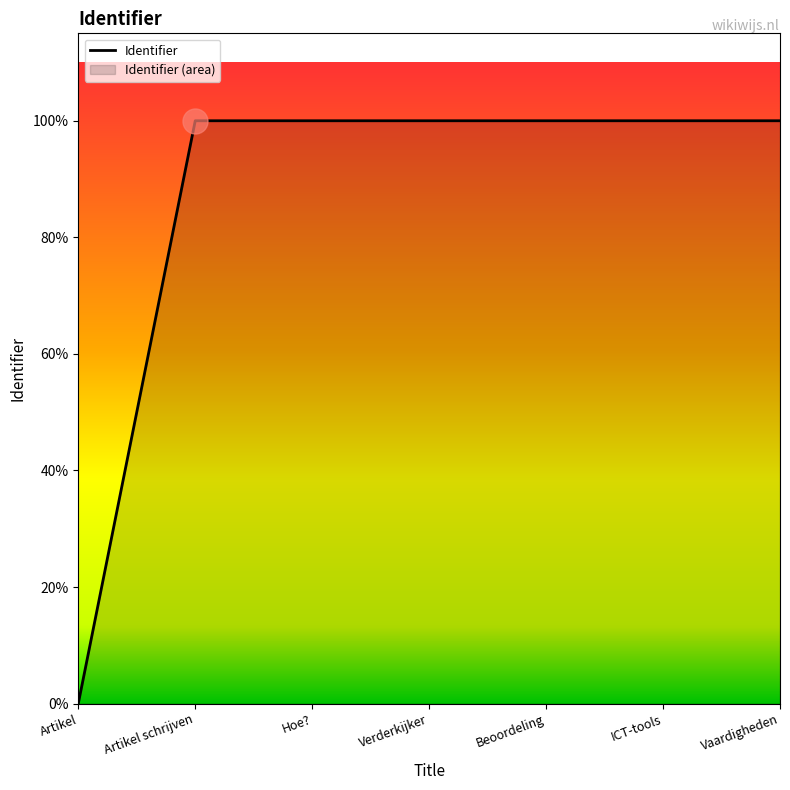

Which has a higher value, ICT-tools or Verderkijker?

ICT-tools